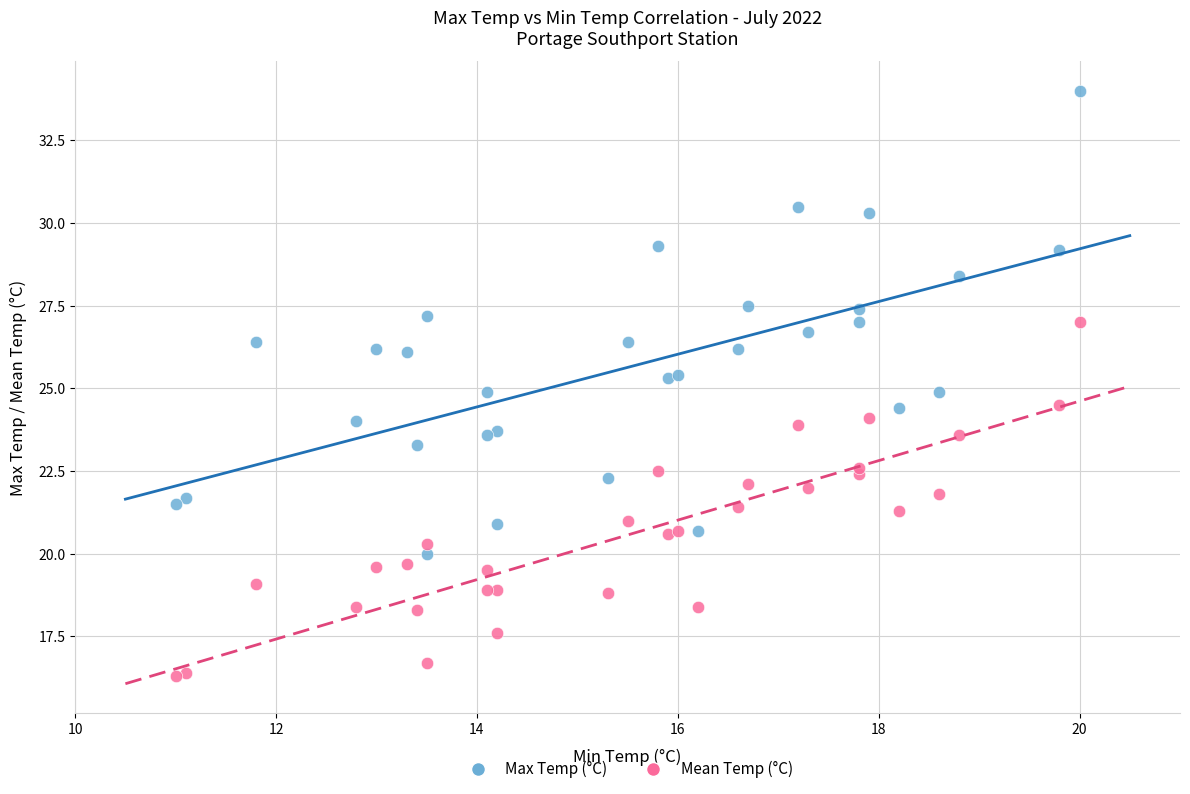

Which series contains the lowest Y value?

Mean Temp (°C)